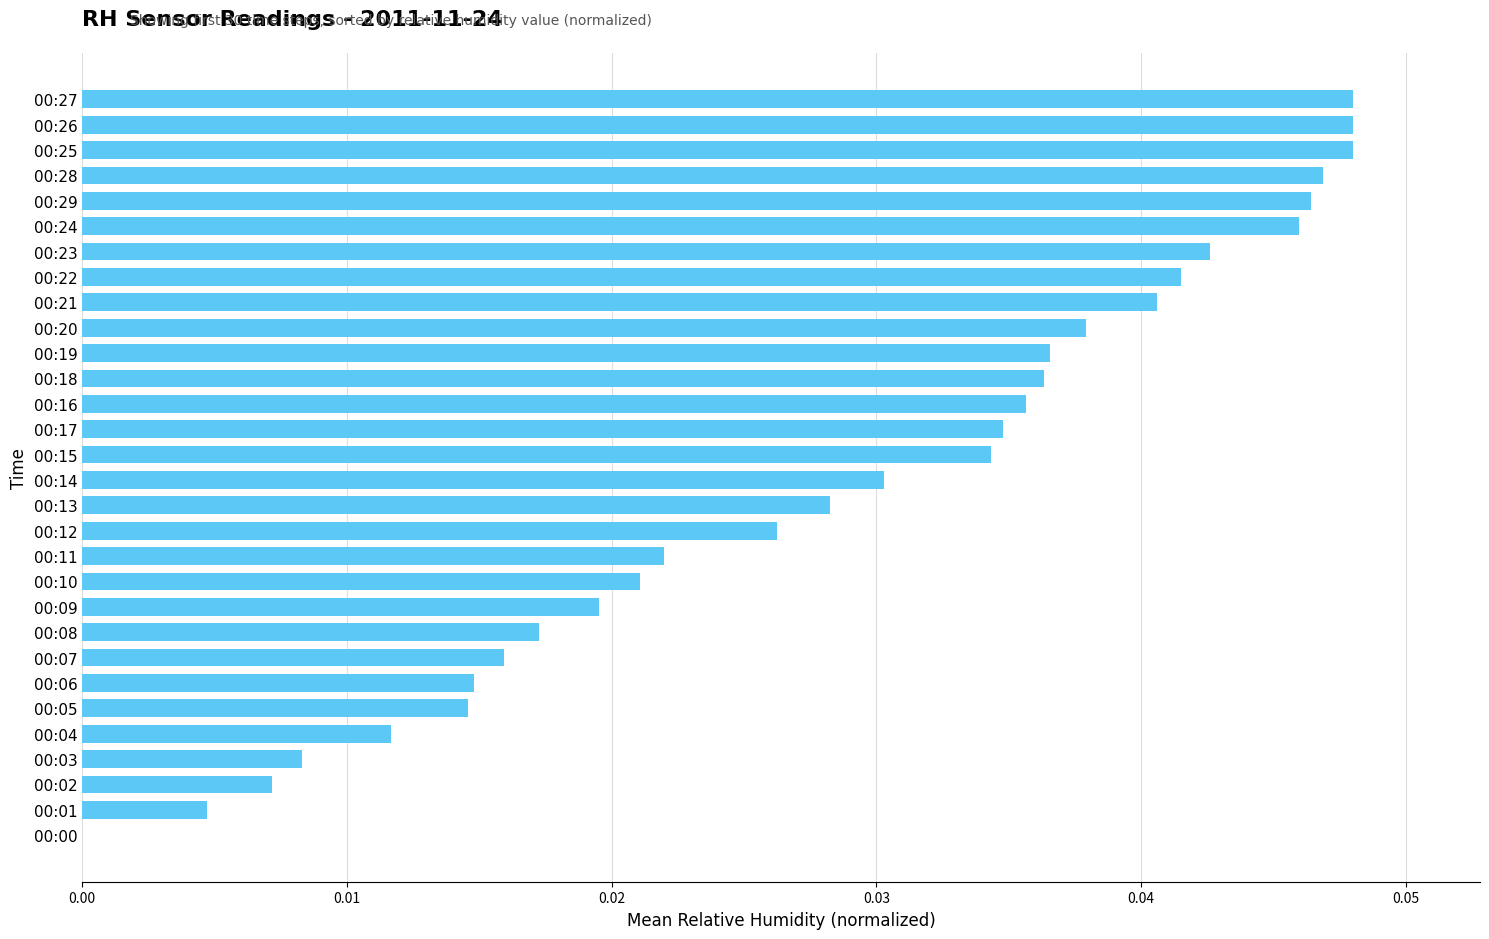

Which has a higher value, 00:17 or 00:06?

00:17